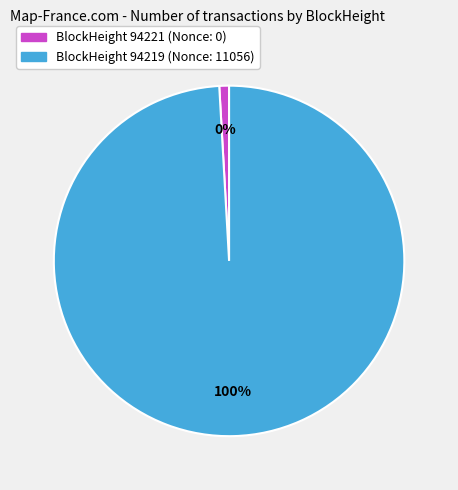

Do 94219 and 94221 together represent more than half of the pie?

Yes